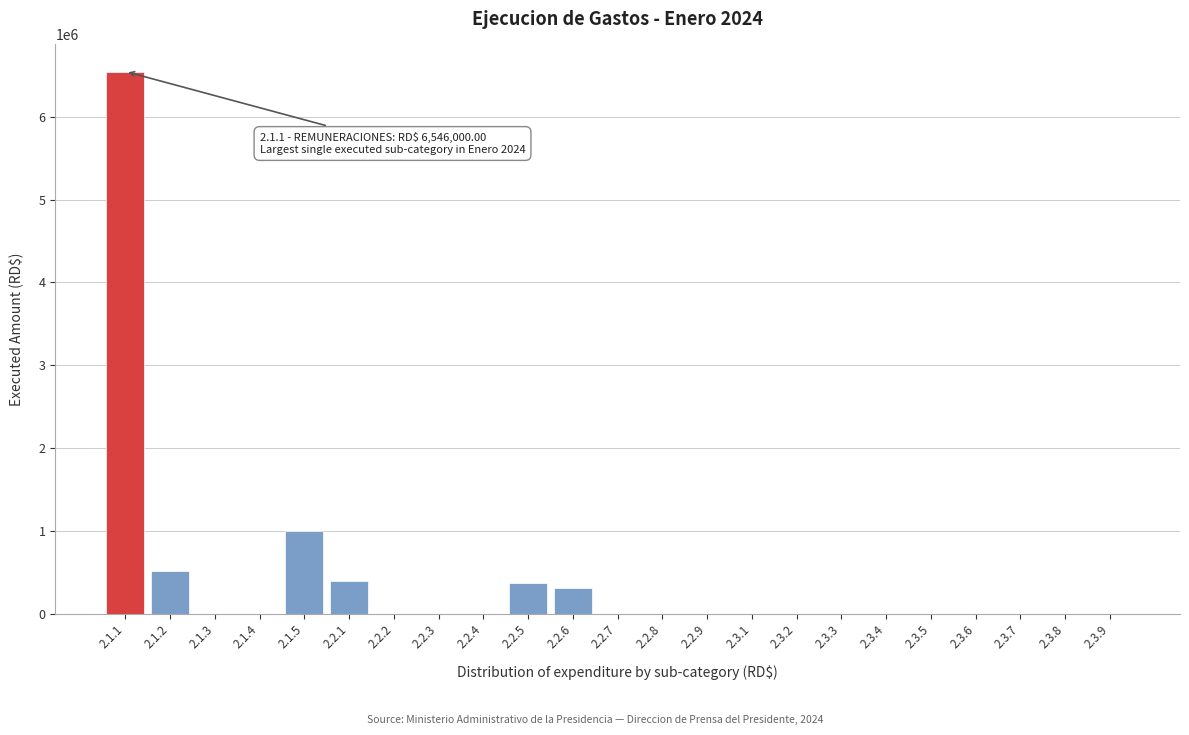

Reading left to right, what are all the values shown in this chart?

2.1.1=6546000.0	2.1.2=511000.0	2.1.3=0.0	2.1.4=0.0	2.1.5=992736.9	2.2.1=396010.8	2.2.2=0.0	2.2.3=0.0	2.2.4=0.0	2.2.5=364674.2	2.2.6=315318.6	2.2.7=0.0	2.2.8=0.0	2.2.9=0.0	2.3.1=0.0	2.3.2=0.0	2.3.3=0.0	2.3.4=0.0	2.3.5=0.0	2.3.6=0.0	2.3.7=0.0	2.3.8=0.0	2.3.9=0.0